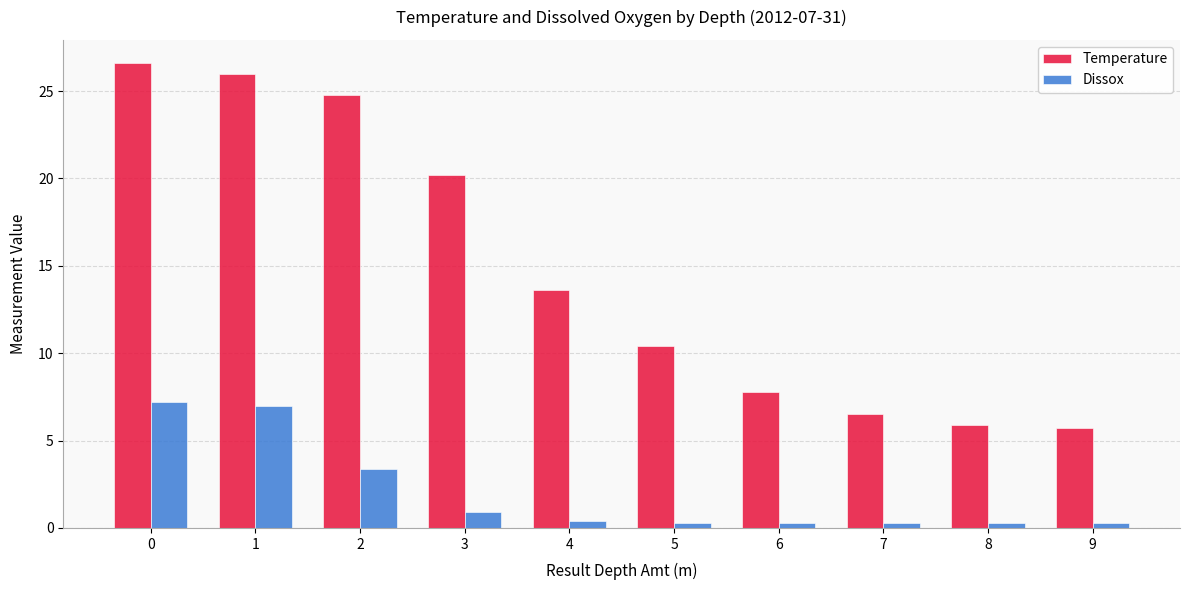

True or false: Temperature has a value of 24.8 at 2.

True